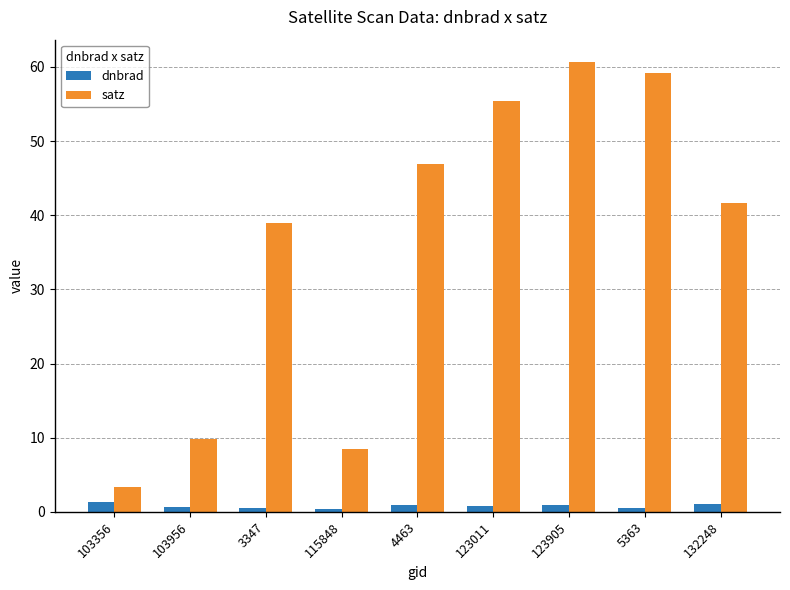

True or false: satz has a value of 47.0 at 4463.

True